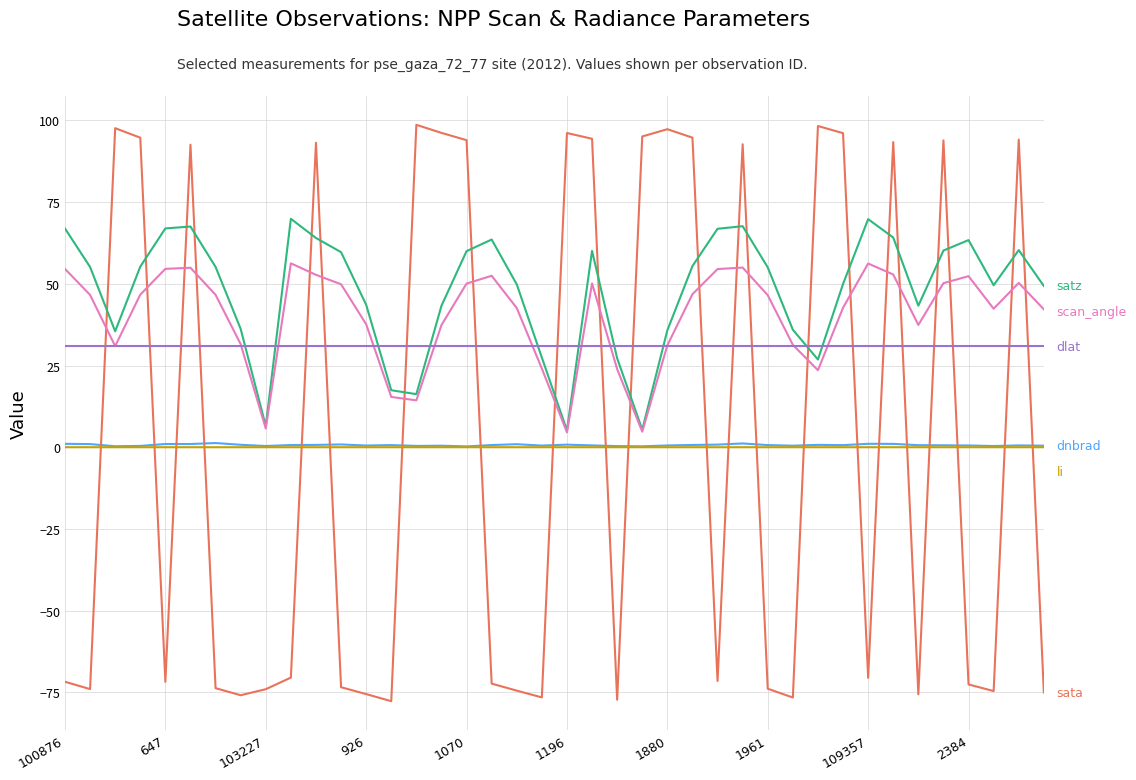

What is the greatest value displayed?

98.6